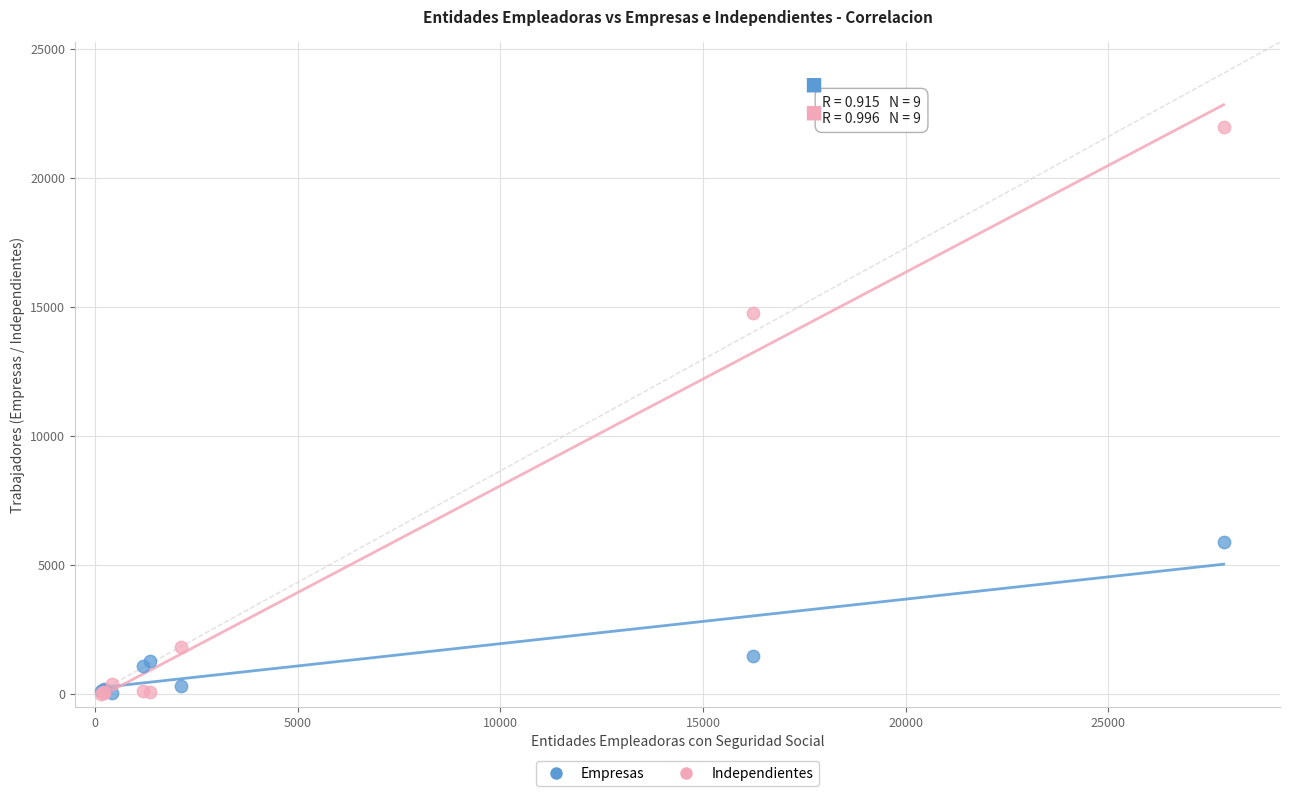

Which series has the largest Y range (max minus min)?

Independientes